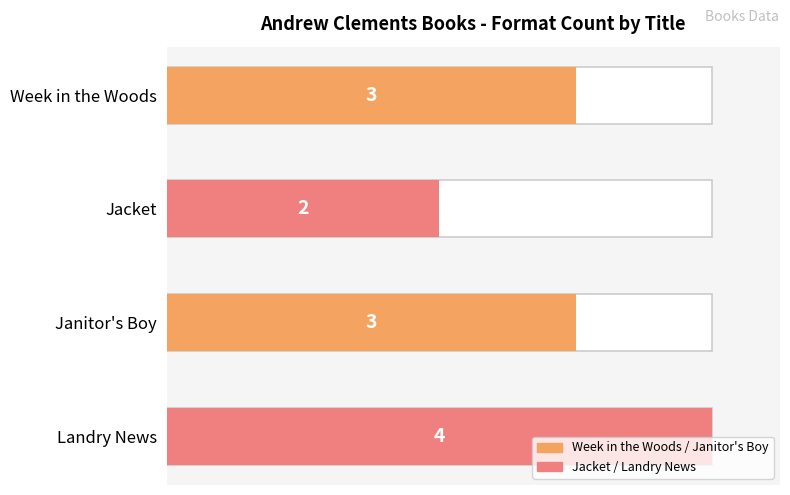

What is the difference between the maximum and minimum values?

2